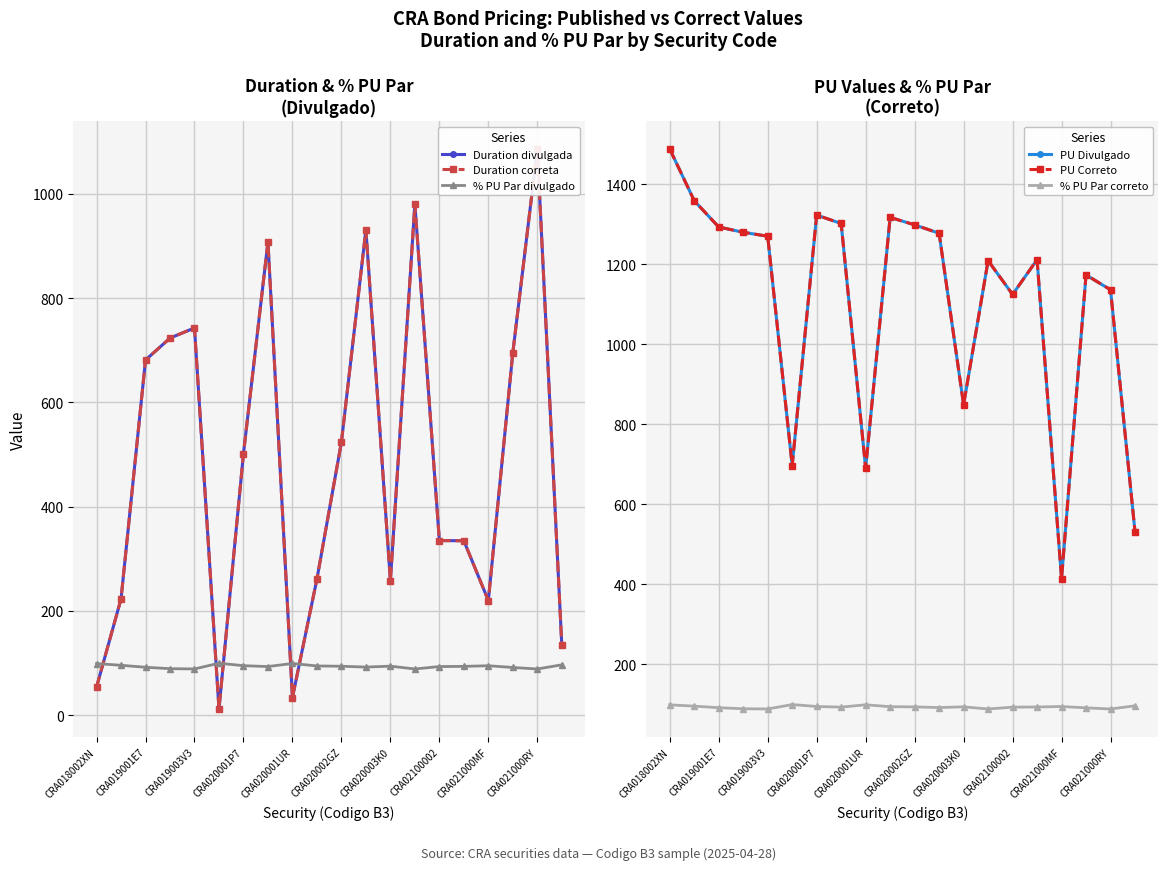

True or false: % PU Par divulgado has more than 0 interior local peaks.

True